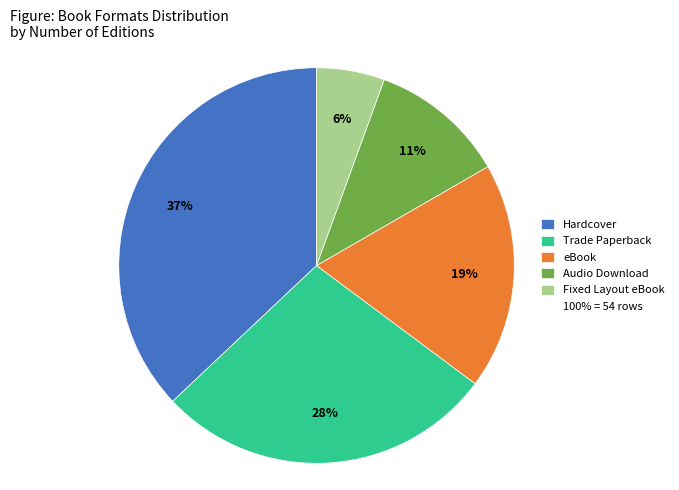

To the nearest percent, what is the average slice percentage?

20%